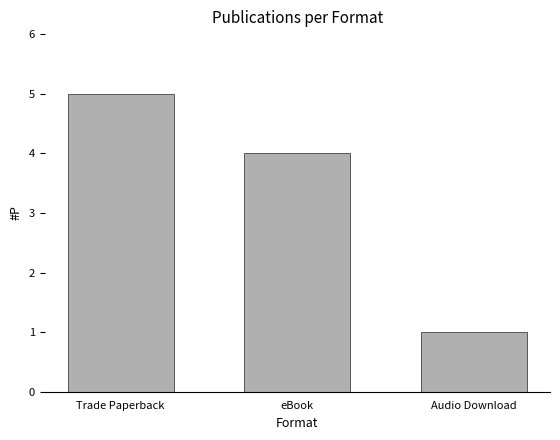

What is the value of the 1st bar from the left?

5